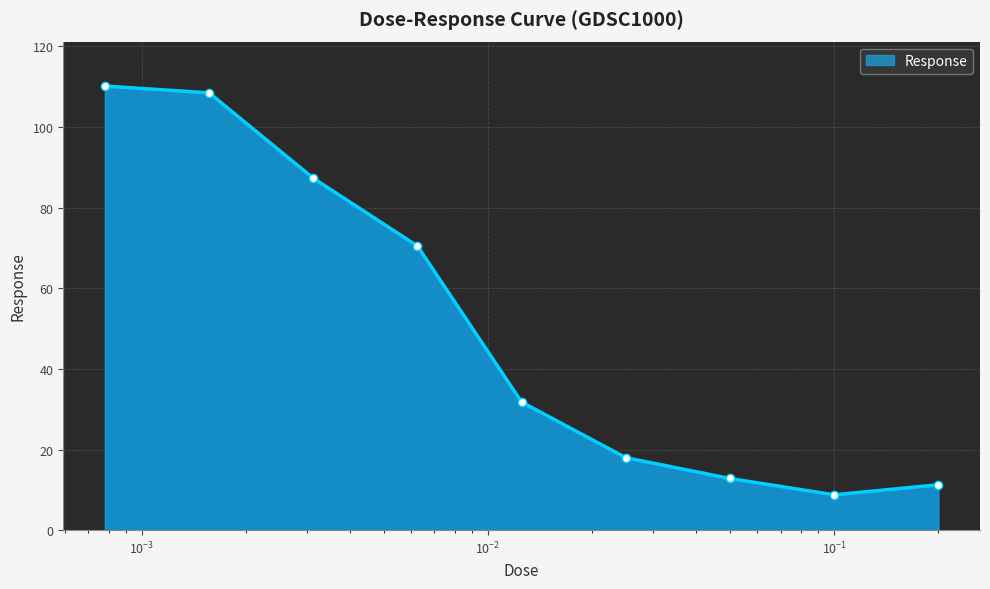

Reading left to right, transcribe all the data shown in this chart.

110.2	108.5	87.3	70.5	31.8	18.0	12.8	8.8	11.3